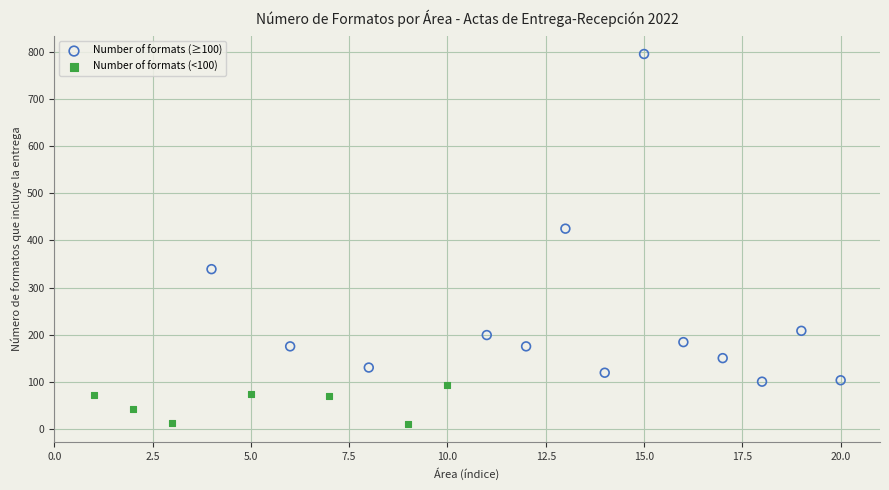

Which series contains the lowest Y value?

Number of formats (<100)